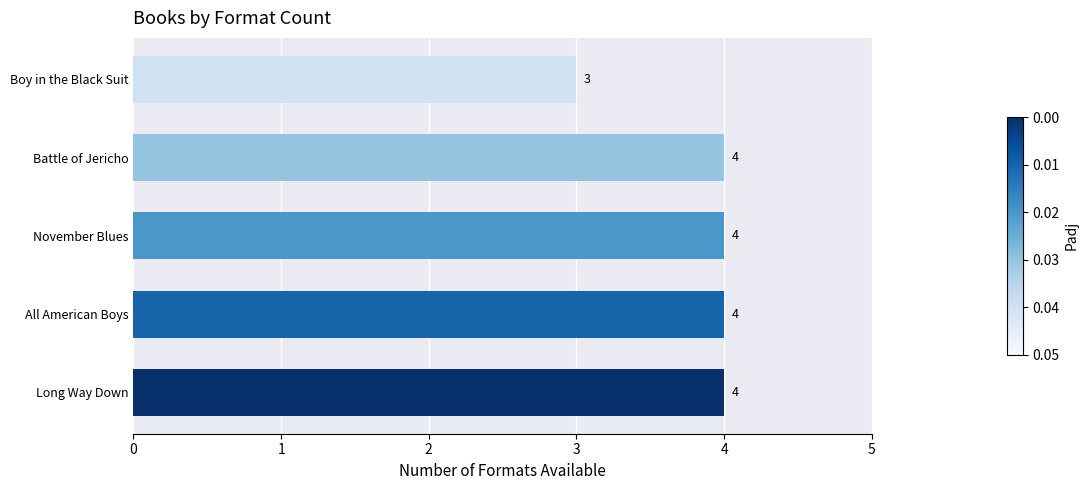

How many distinct data groups are displayed?

1